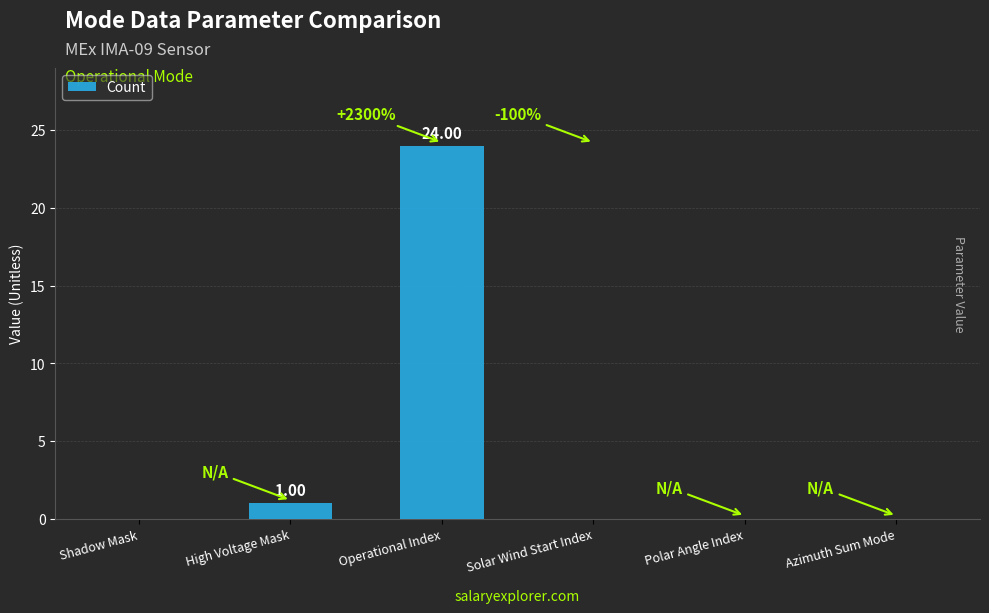

Between Solar Wind Start Index and Operational Index, which is larger?

Operational Index